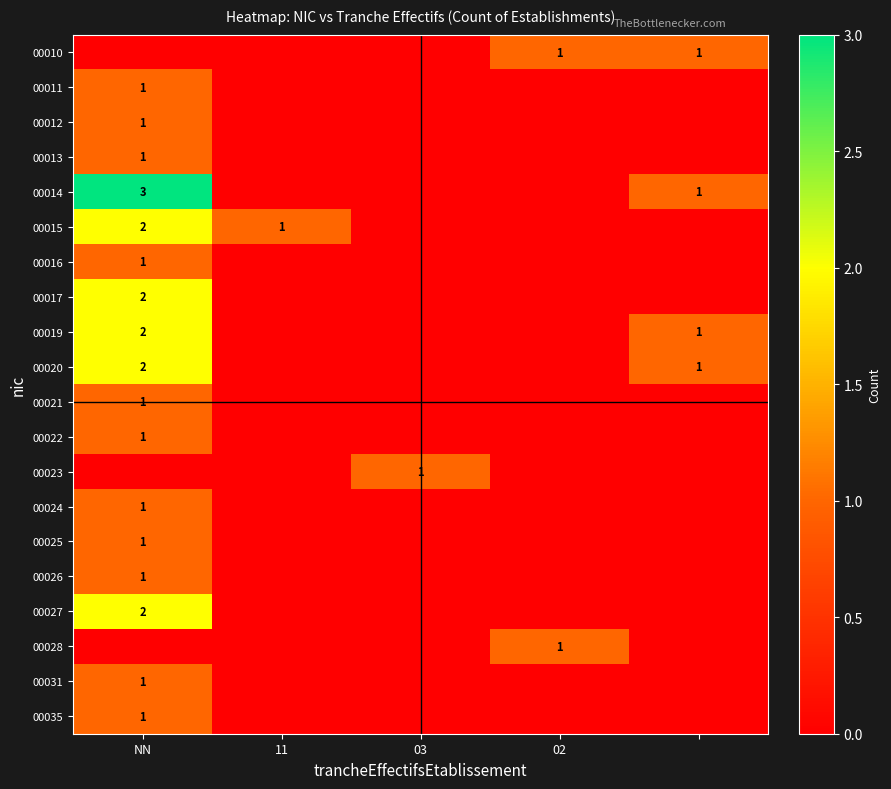

The value of 00025 at NN is 1. True or false?

True